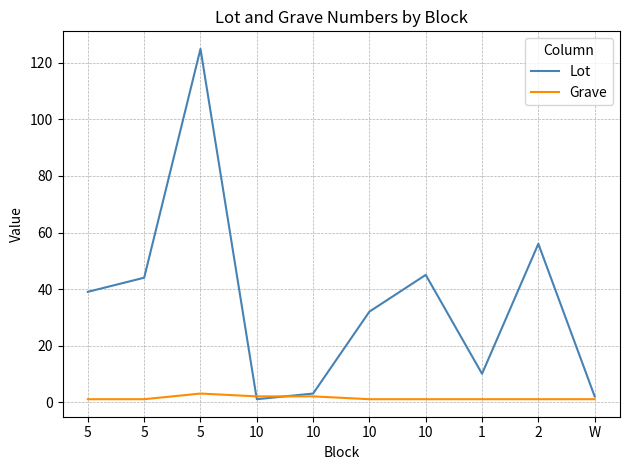

Where is the first local maximum for Lot?

5